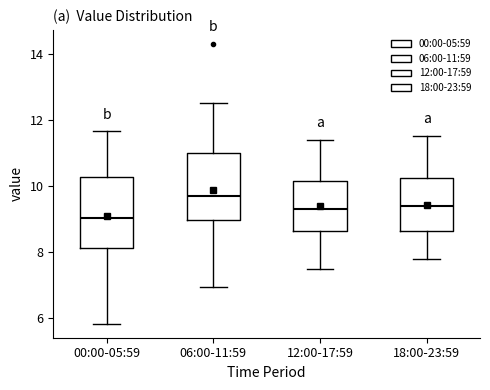

Which box has the highest median line?

06:00-11:59